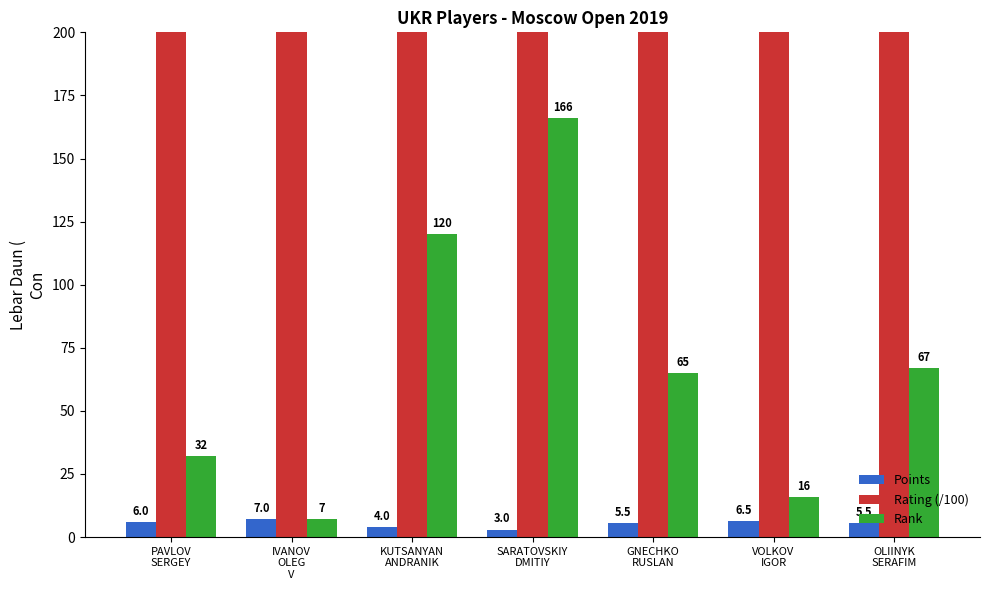

Reading left to right, transcribe all the data shown in this chart.

Points: PAVLOV
SERGEY=6.0	IVANOV
OLEG
V=7.0	KUTSANYAN
ANDRANIK=4.0	SARATOVSKIY
DMITIY=3.0	GNECHKO
RUSLAN=5.5	VOLKOV
IGOR=6.5	OLIINYK
SERAFIM=5.5
Rating (/100): PAVLOV
SERGEY=248.1	IVANOV
OLEG
V=242.9	KUTSANYAN
ANDRANIK=227.2	SARATOVSKIY
DMITIY=205.9	GNECHKO
RUSLAN=221.3	VOLKOV
IGOR=212.5	OLIINYK
SERAFIM=206.1
Rank: PAVLOV
SERGEY=32.0	IVANOV
OLEG
V=7.0	KUTSANYAN
ANDRANIK=120.0	SARATOVSKIY
DMITIY=166.0	GNECHKO
RUSLAN=65.0	VOLKOV
IGOR=16.0	OLIINYK
SERAFIM=67.0